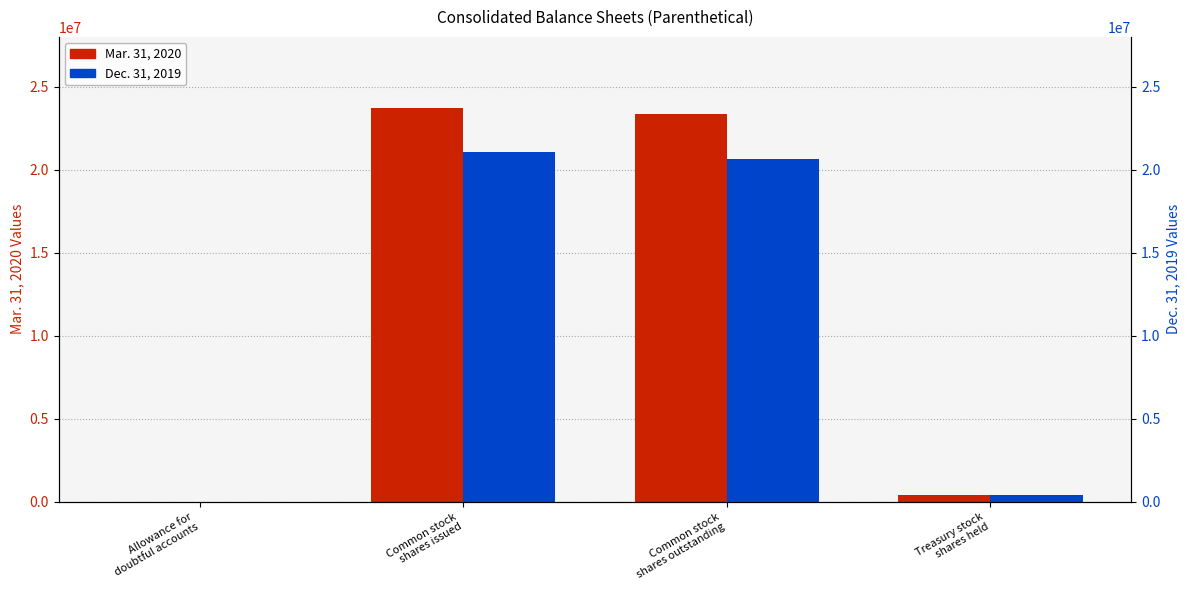

Between Allowance for
doubtful accounts and Treasury stock
shares held, which is larger?

Treasury stock
shares held